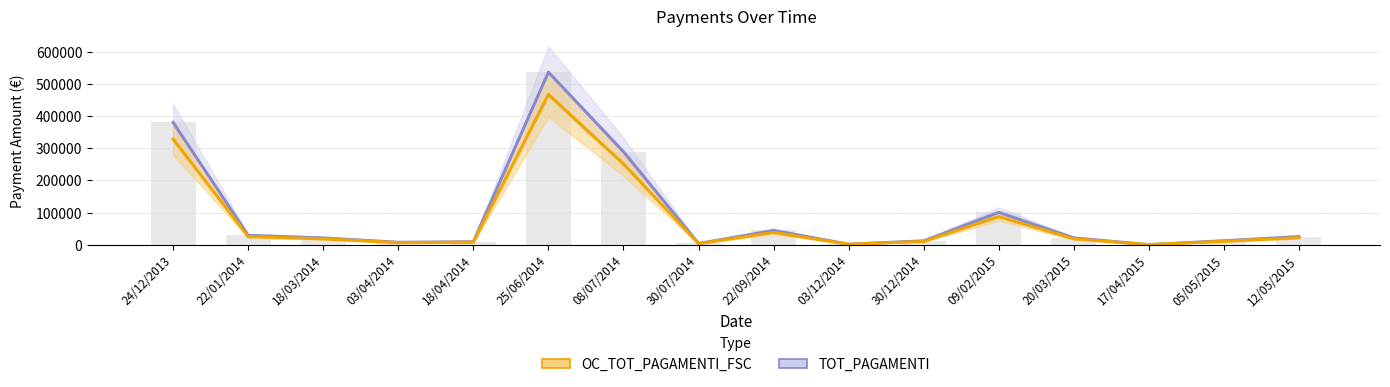

Which series changed the most between 18/03/2014 and 17/04/2015?

TOT_PAGAMENTI